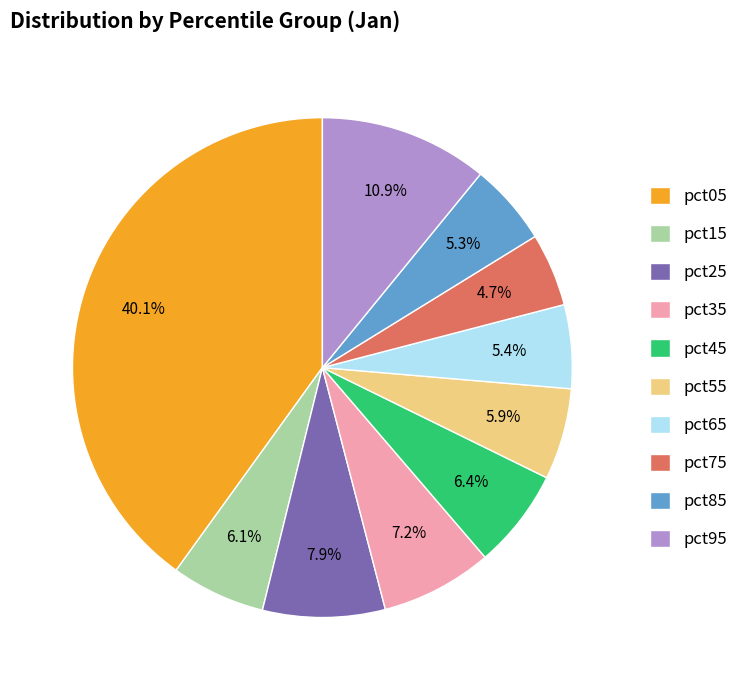

How many segments does this pie chart have?

10